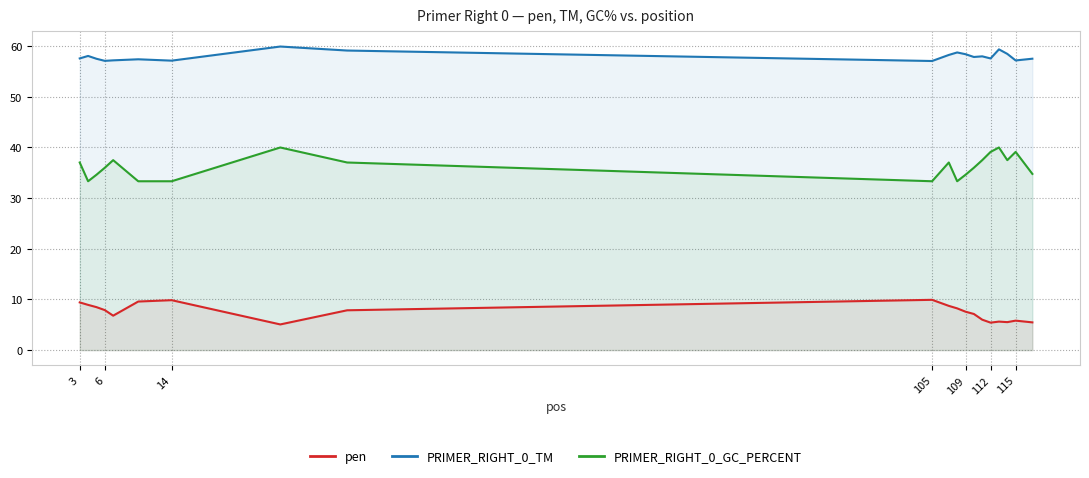

True or false: PRIMER_RIGHT_0_GC_PERCENT and PRIMER_RIGHT_0_TM intersect in this chart.

False